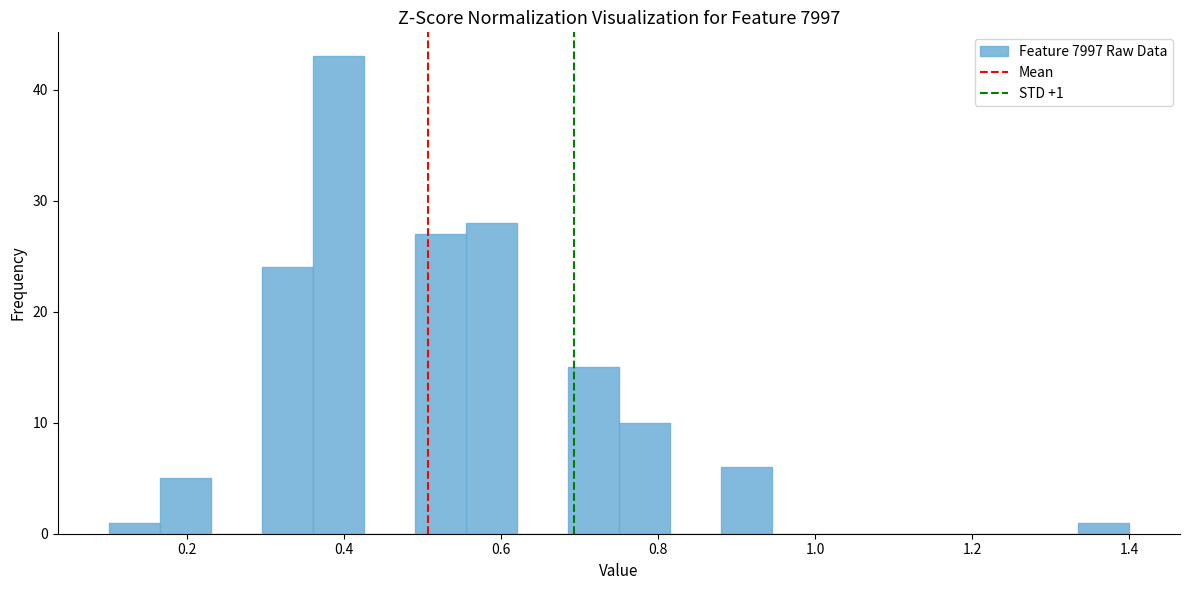

Read against the x-axis, roughly where is the centre of the tallest bar?

0.40